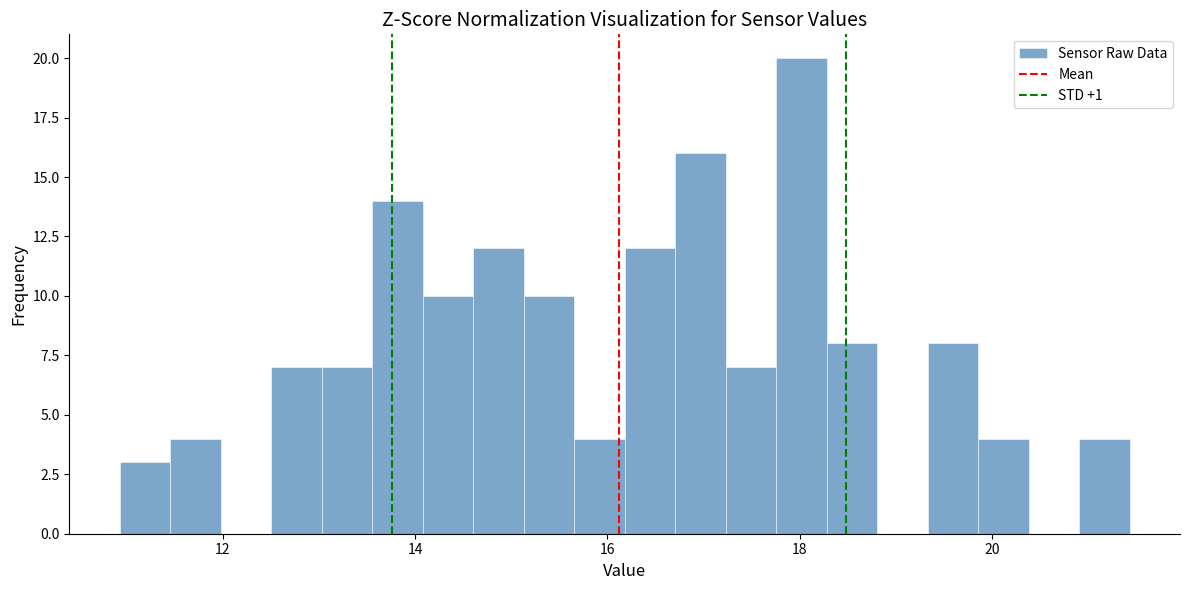

Read against the x-axis, roughly where is the centre of the tallest bar?

18.0